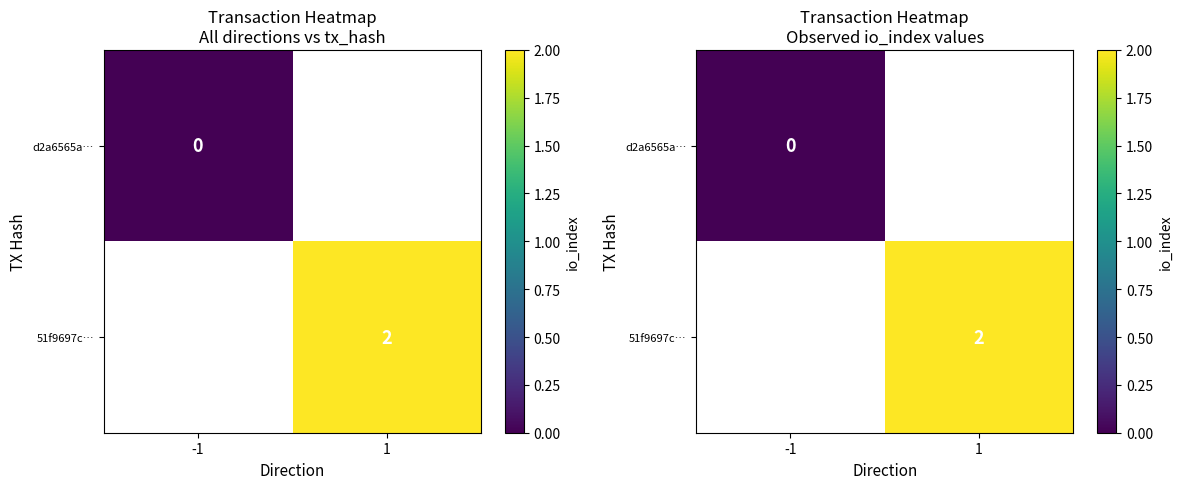

How many categories are shown in the chart?

2